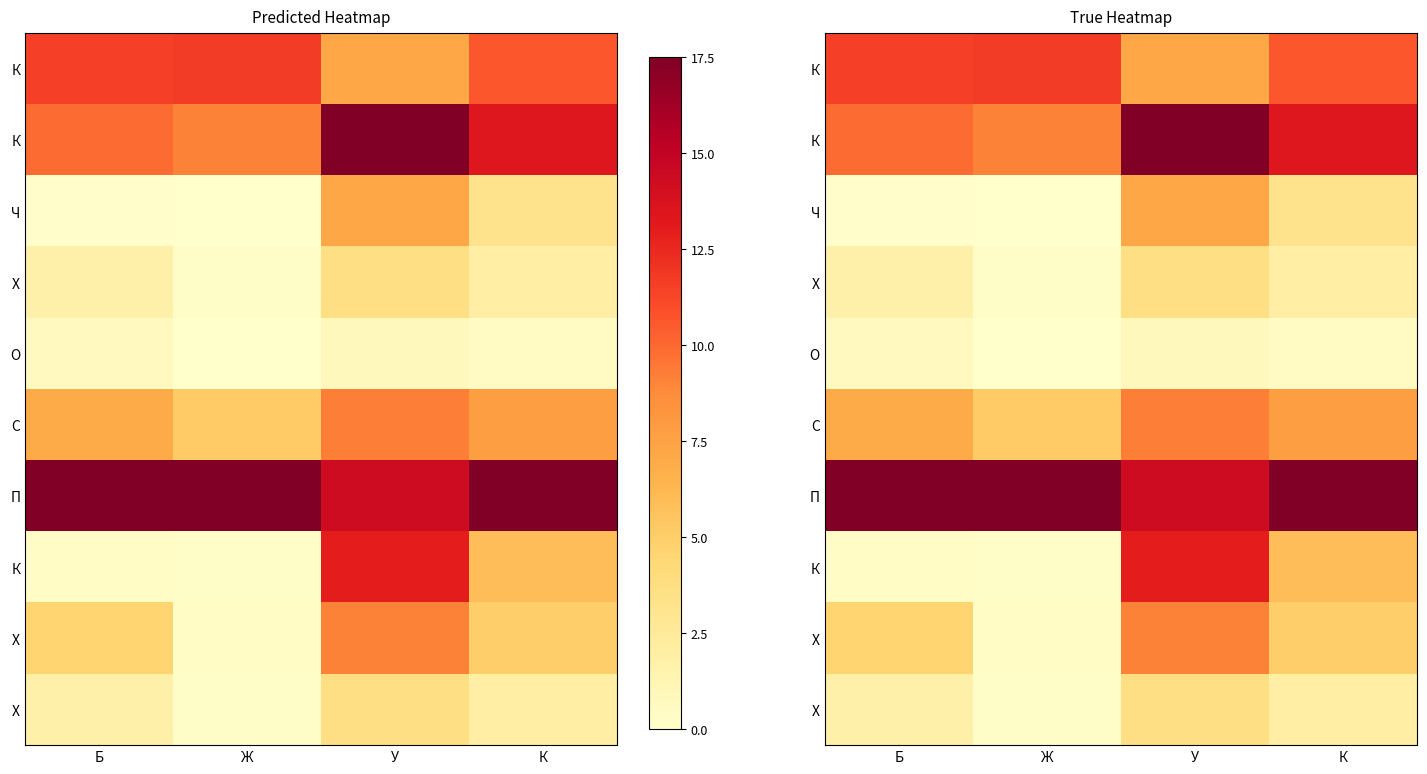

How many data points does each series have?

4